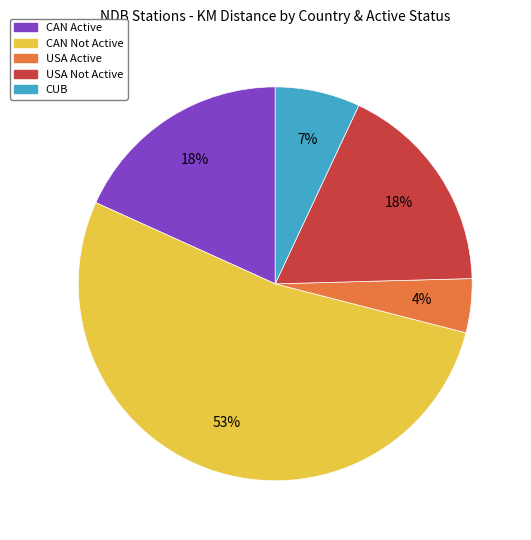

Does any single category account for the majority?

Yes